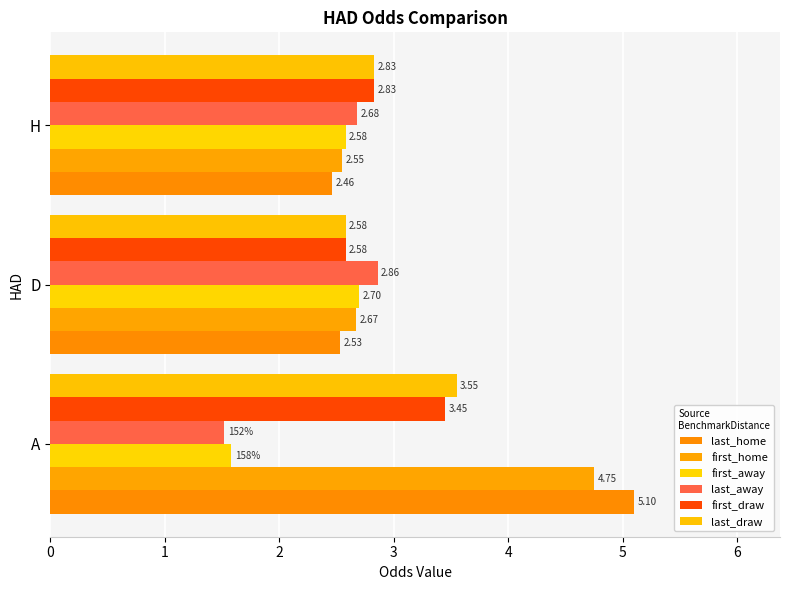

How many distinct data groups are displayed?

6